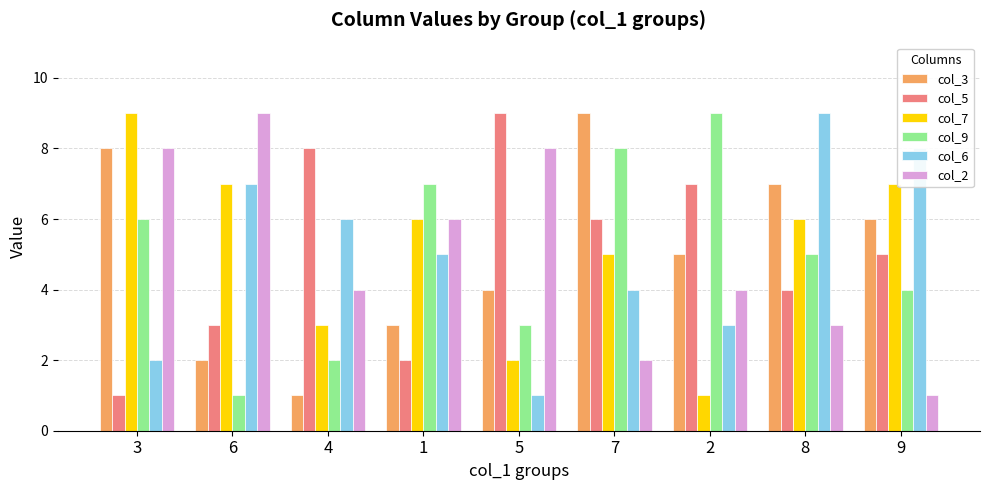

Reading right to left, transcribe all the data shown in this chart.

col_3: 9=6	8=7	2=5	7=9	5=4	1=3	4=1	6=2	3=8
col_5: 9=5	8=4	2=7	7=6	5=9	1=2	4=8	6=3	3=1
col_7: 9=7	8=6	2=1	7=5	5=2	1=6	4=3	6=7	3=9
col_9: 9=4	8=5	2=9	7=8	5=3	1=7	4=2	6=1	3=6
col_6: 9=8	8=9	2=3	7=4	5=1	1=5	4=6	6=7	3=2
col_2: 9=1	8=3	2=4	7=2	5=8	1=6	4=4	6=9	3=8